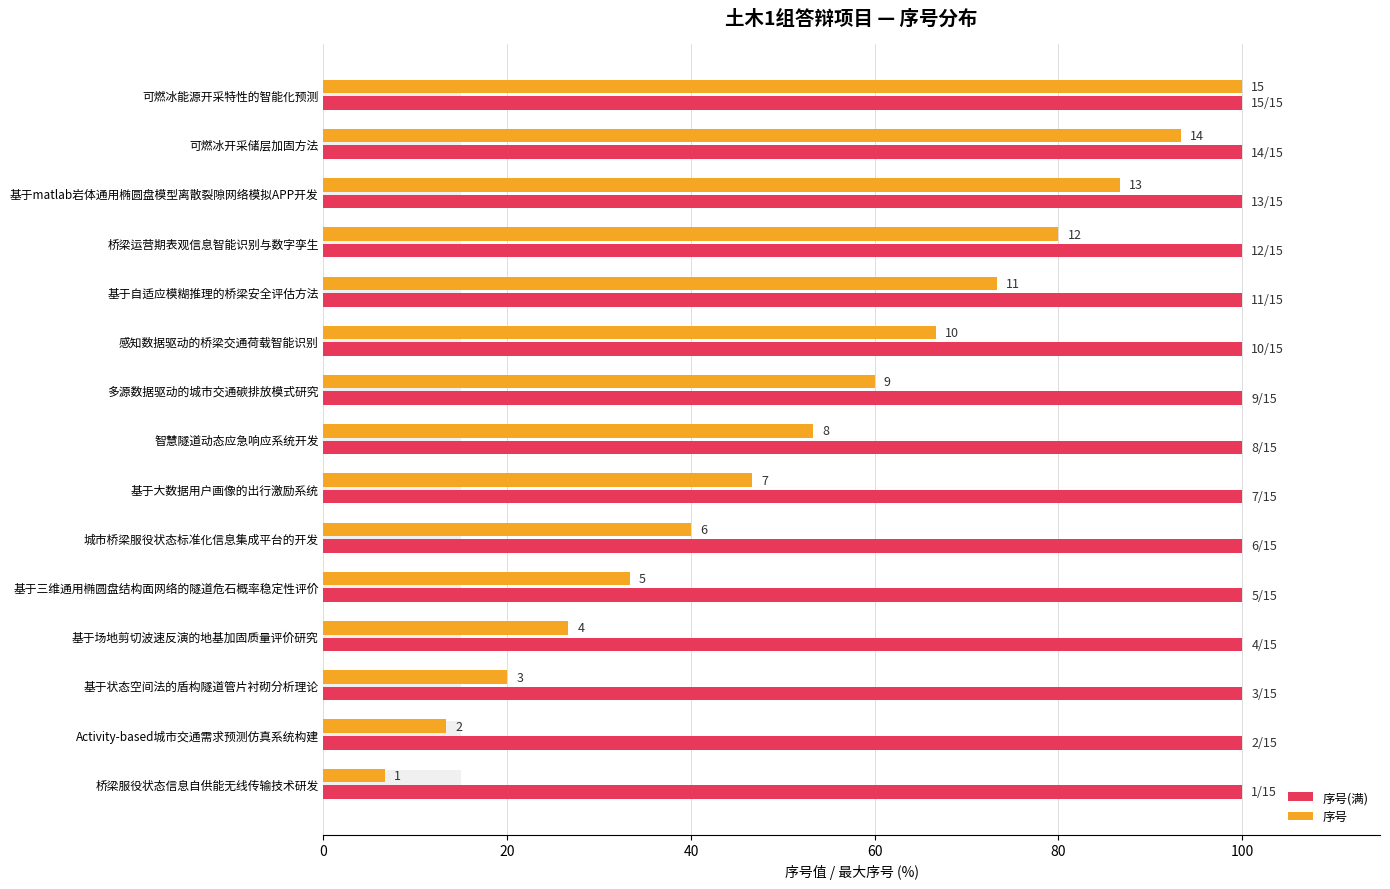

Are the bars horizontal?

Yes